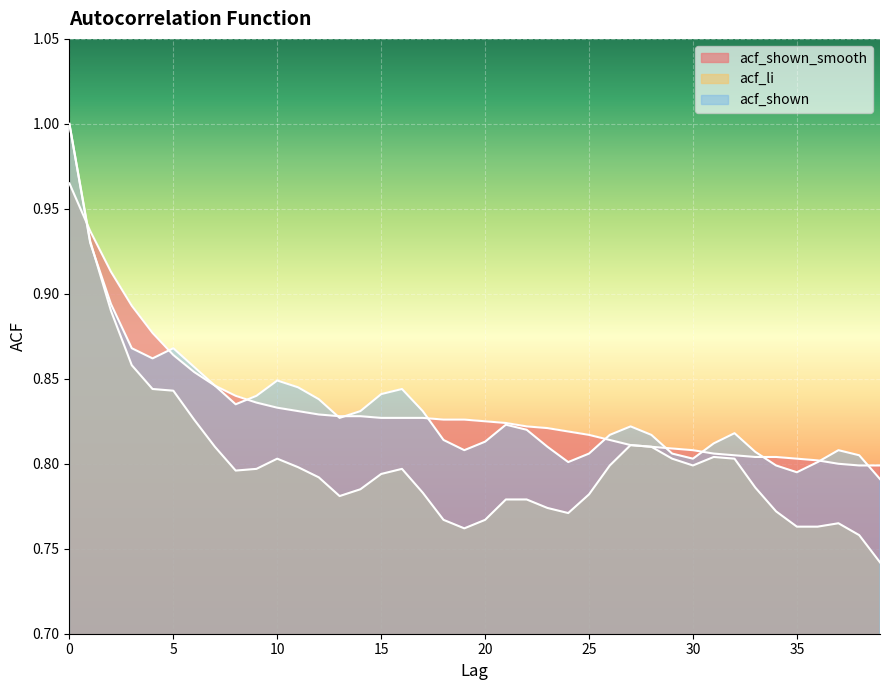

Count the acf_shown_smooth values in the range 0 to 1.

40